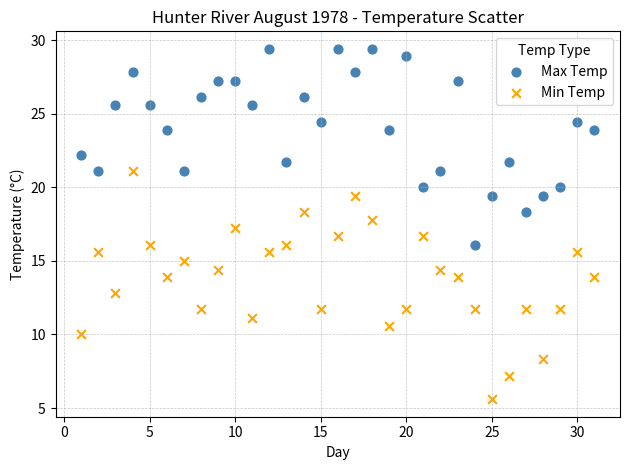

Which series has the widest spread of Y values?

Min Temp